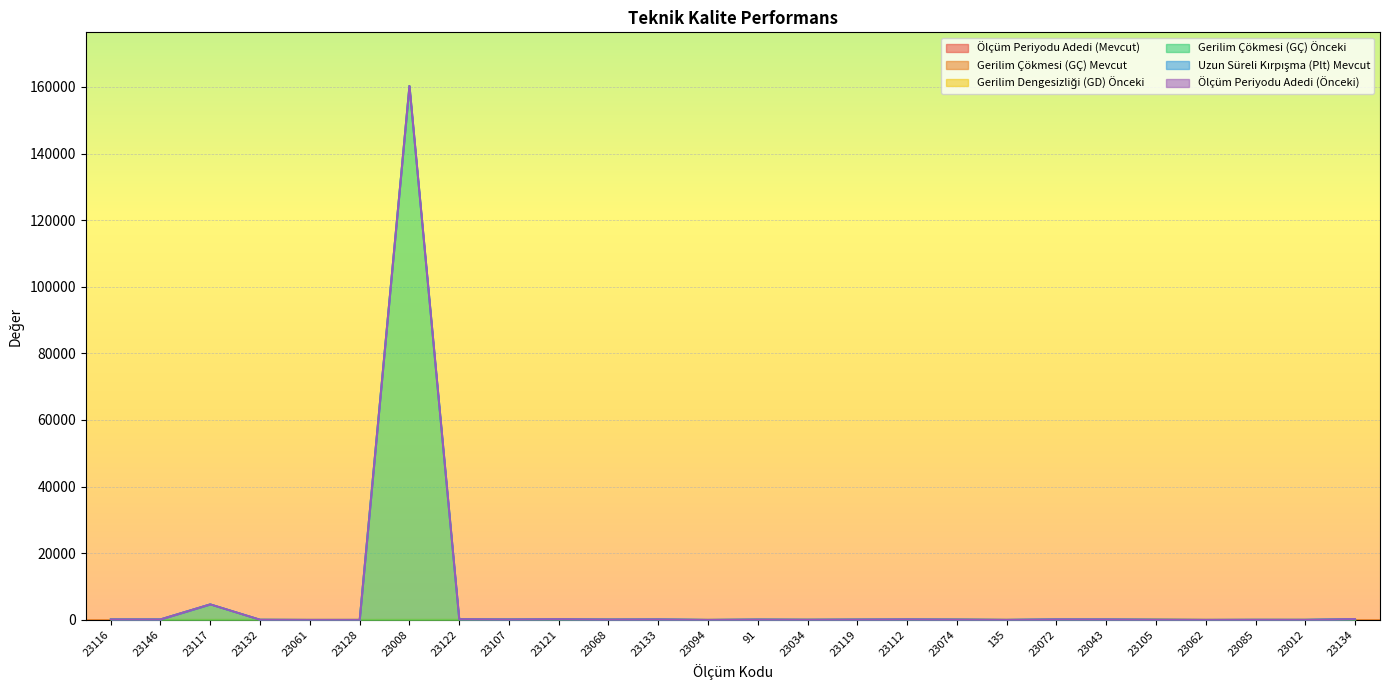

Where is the first local maximum for Gerilim Dengesizliği (GD) Önceki?

23008